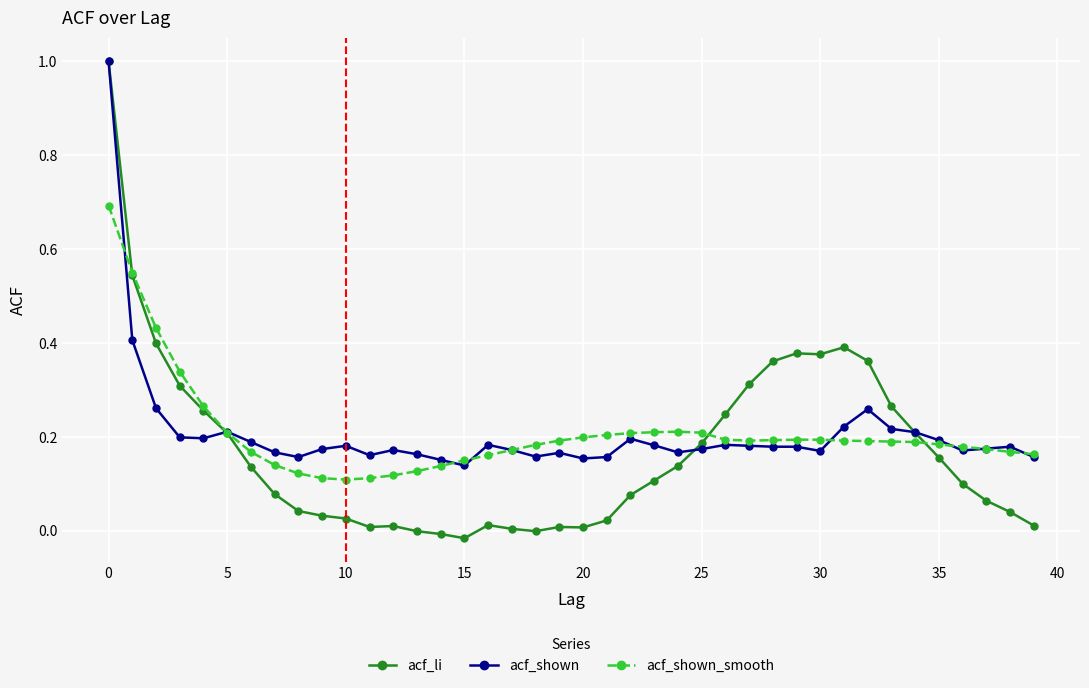

Which series has the largest range (max minus min)?

acf_li